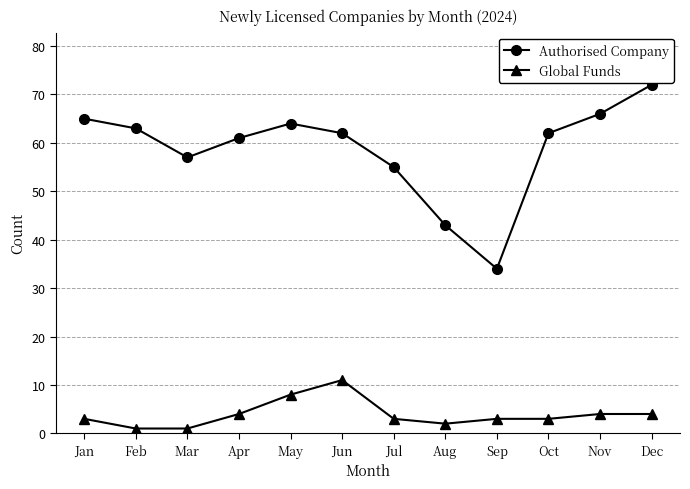

Is it true that Global Funds equals 1 at Nov?

False